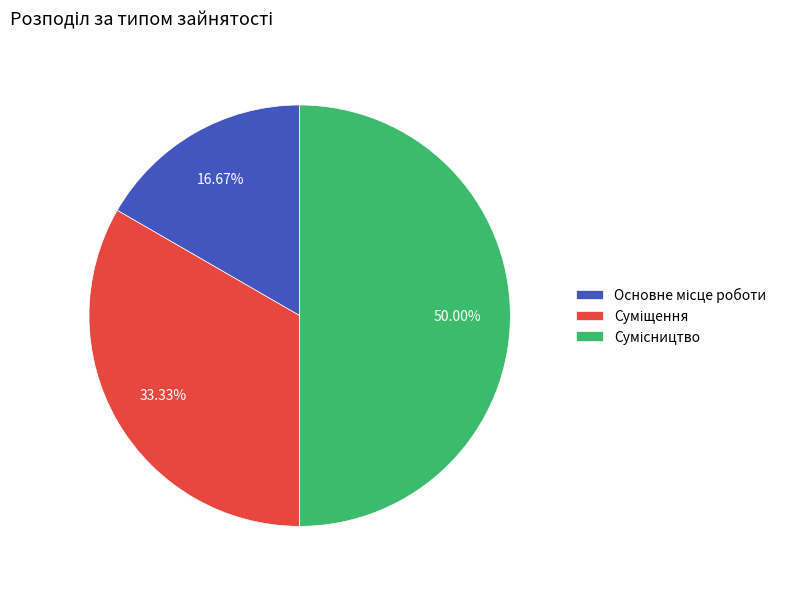

Count the number of slices in the pie.

3